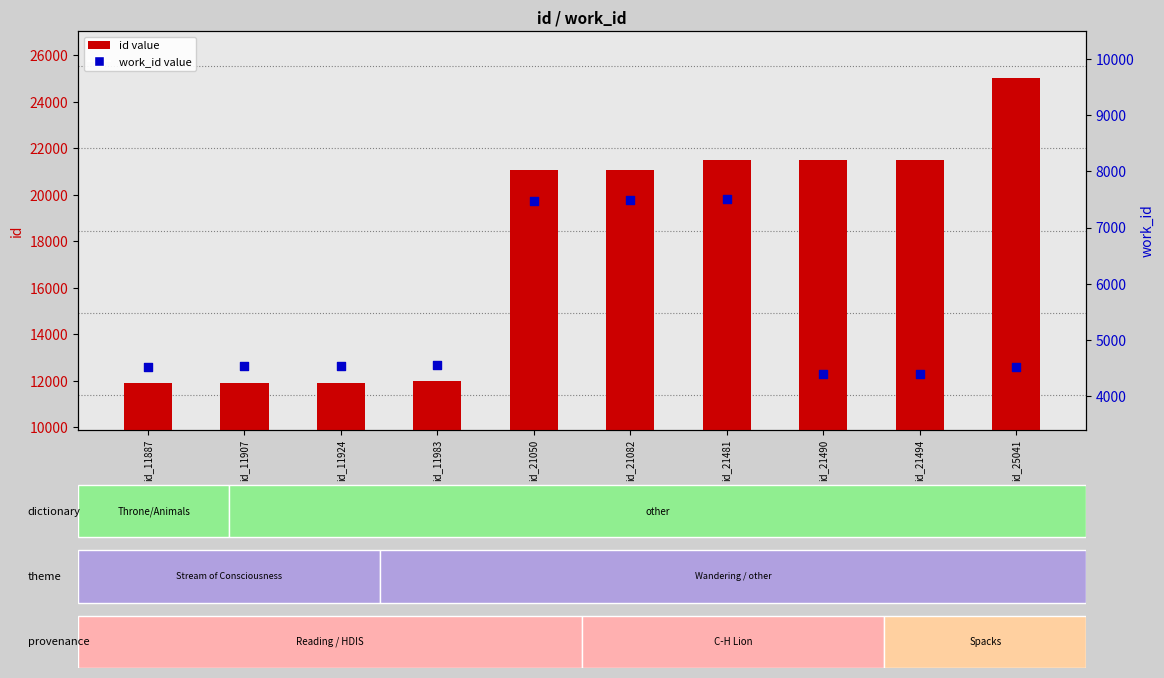

At which category is the sum across all series the highest?

id_25041